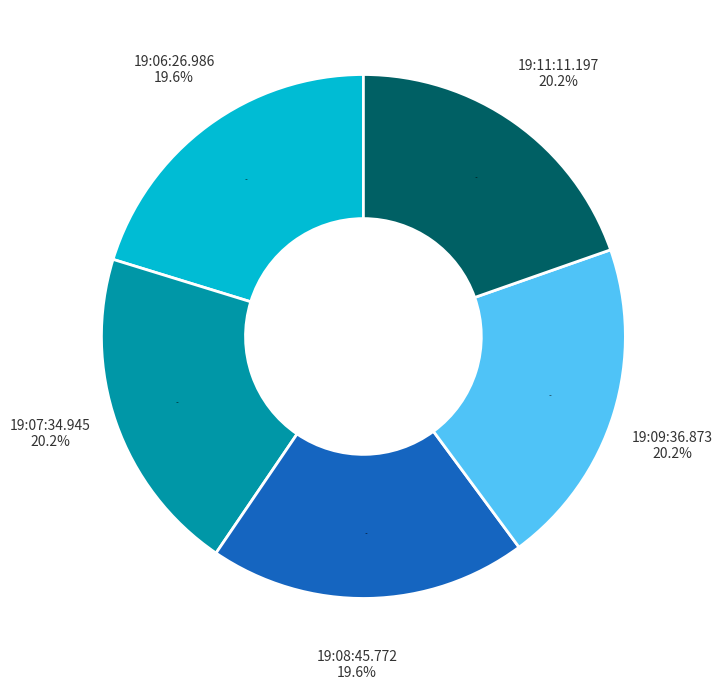

Between 19:07:34.945 and 19:08:45.772, which is larger?

19:07:34.945